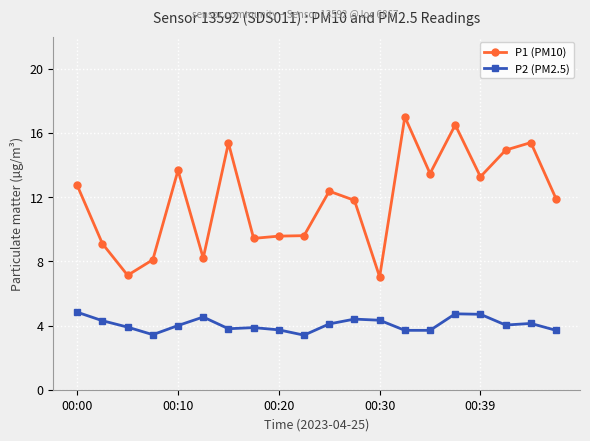

True or false: P1 (PM10) has more than 0 points higher than both neighbors.

True